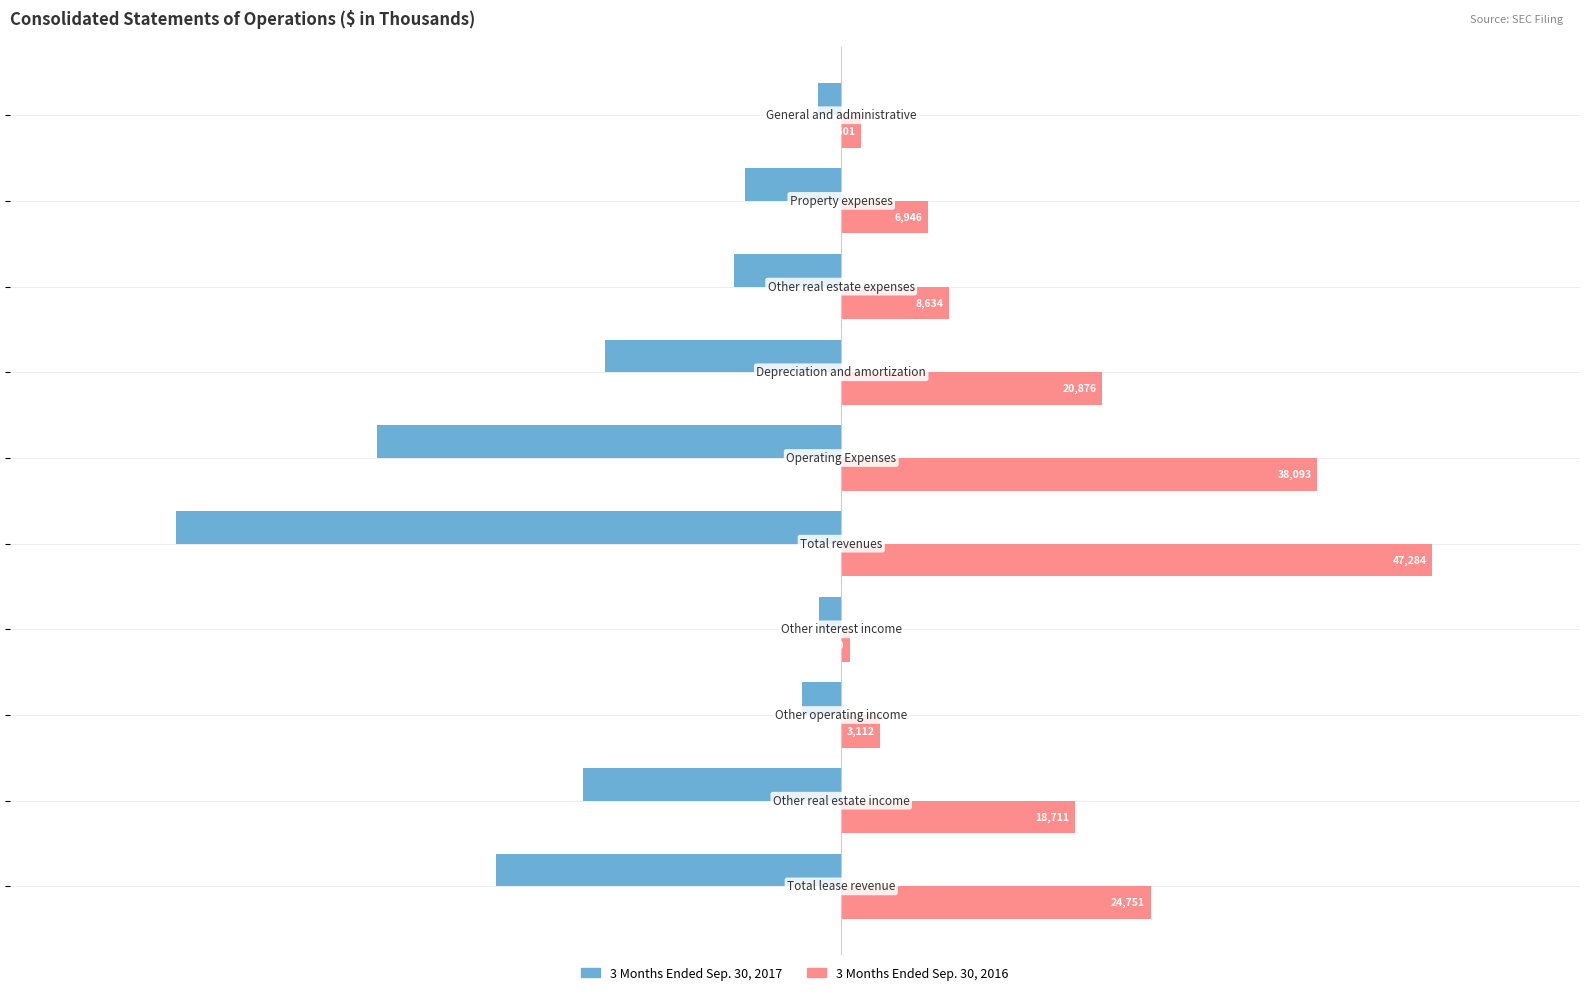

Which series has the largest range (max minus min)?

3 Months Ended Sep. 30, 2017